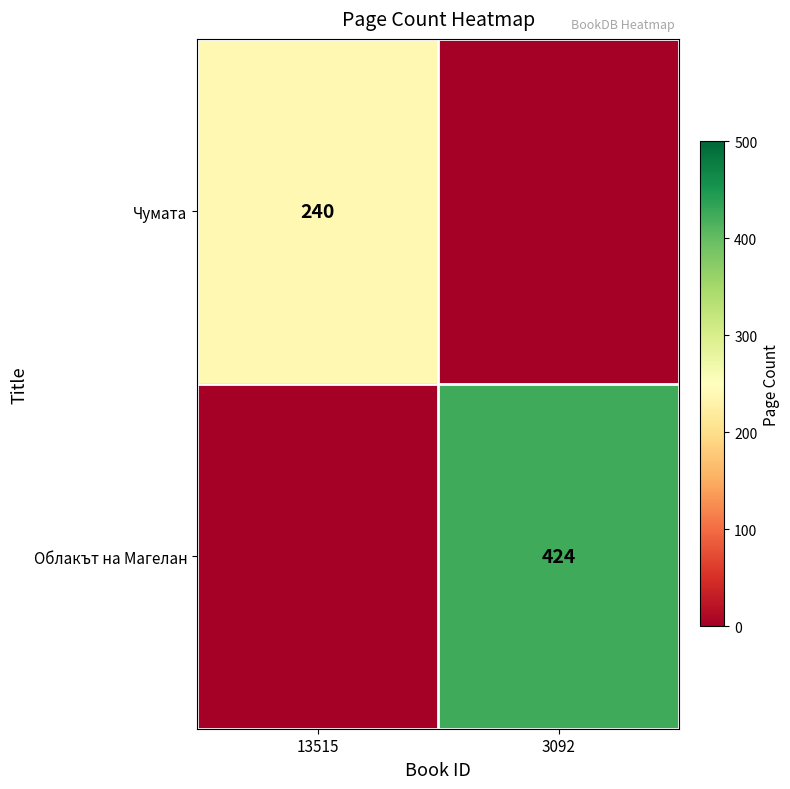

The value of Чумата at 13515 is 240. True or false?

True